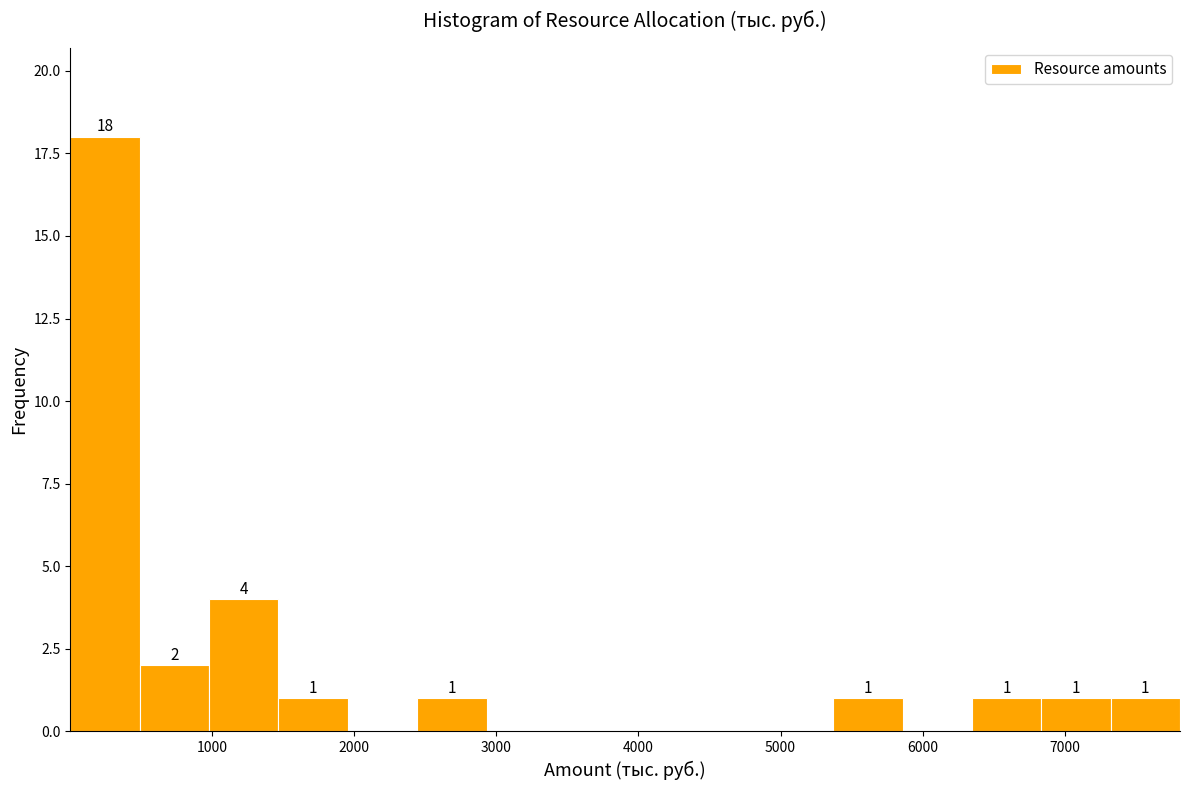

Which range on the x-axis has the tallest bar?

0 to 500